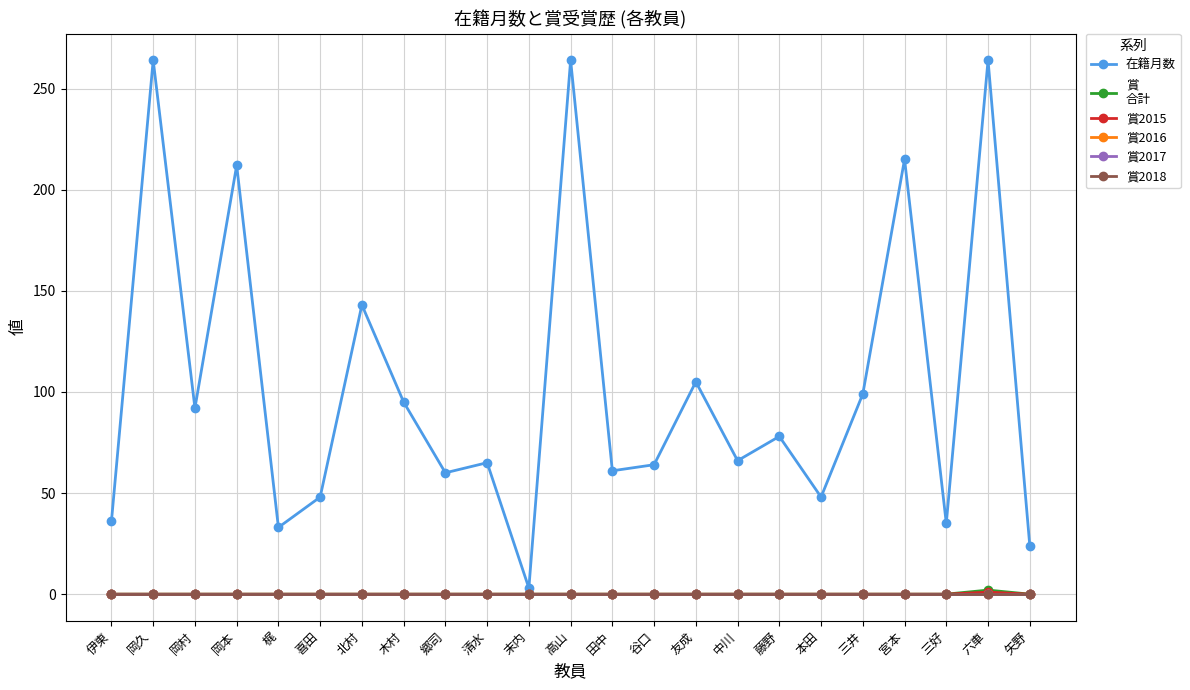

Is this an area chart (filled region under the line)?

No